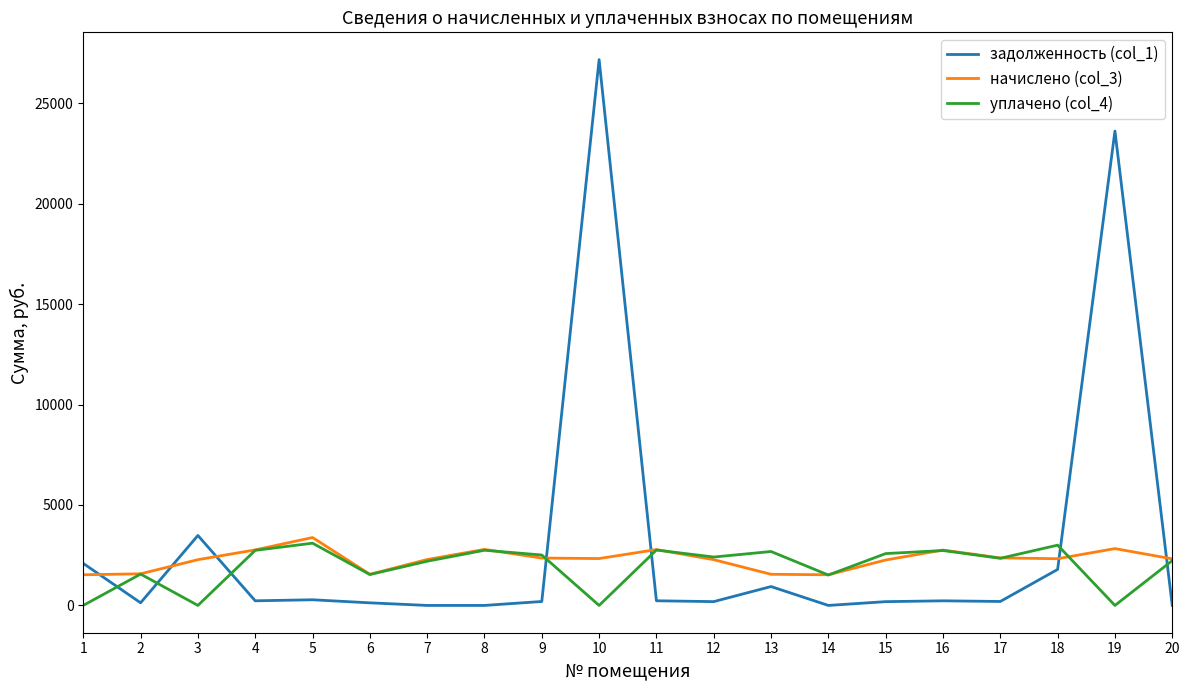

What is the sum of the задолженность (col_1) values at 16 and 20?

229.8